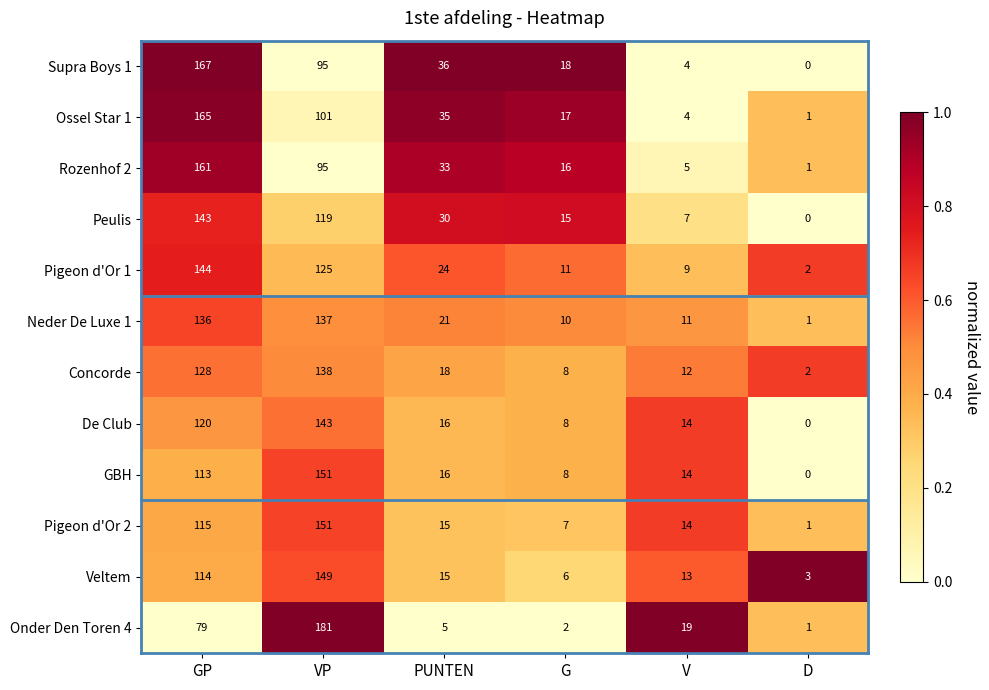

Is the value of Supra Boys 1 at VP greater than the value of GBH at PUNTEN?

Yes